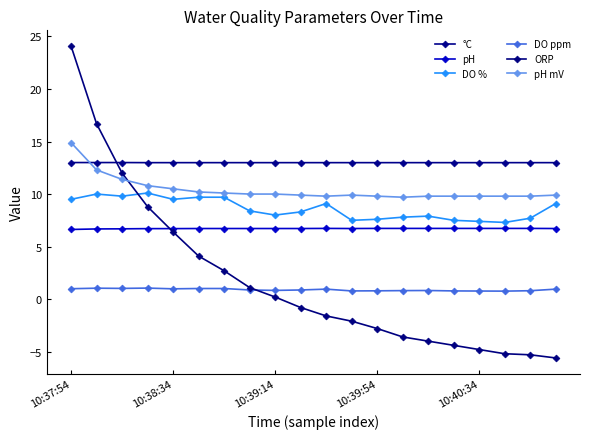

Which label corresponds to the smallest value in the chart?

19